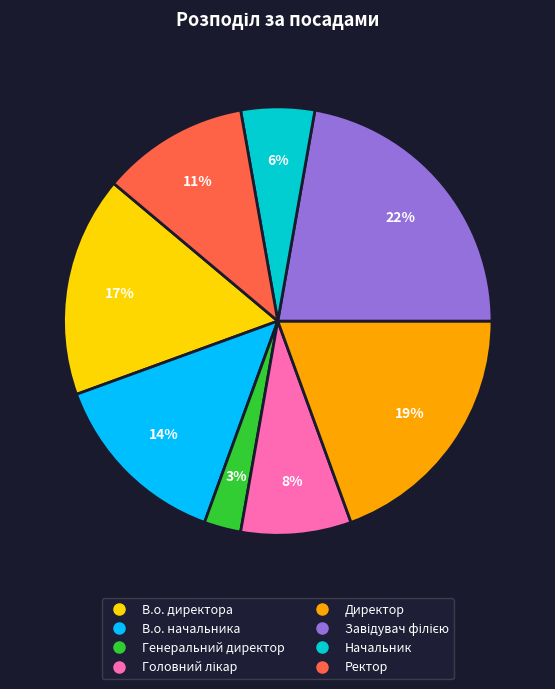

To the nearest percent, what is the average slice percentage?

12%